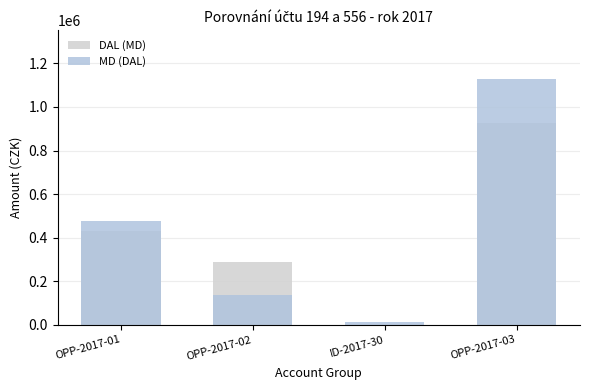

List the series in order of their overall mean, lowest first.

DAL (MD), MD (DAL)